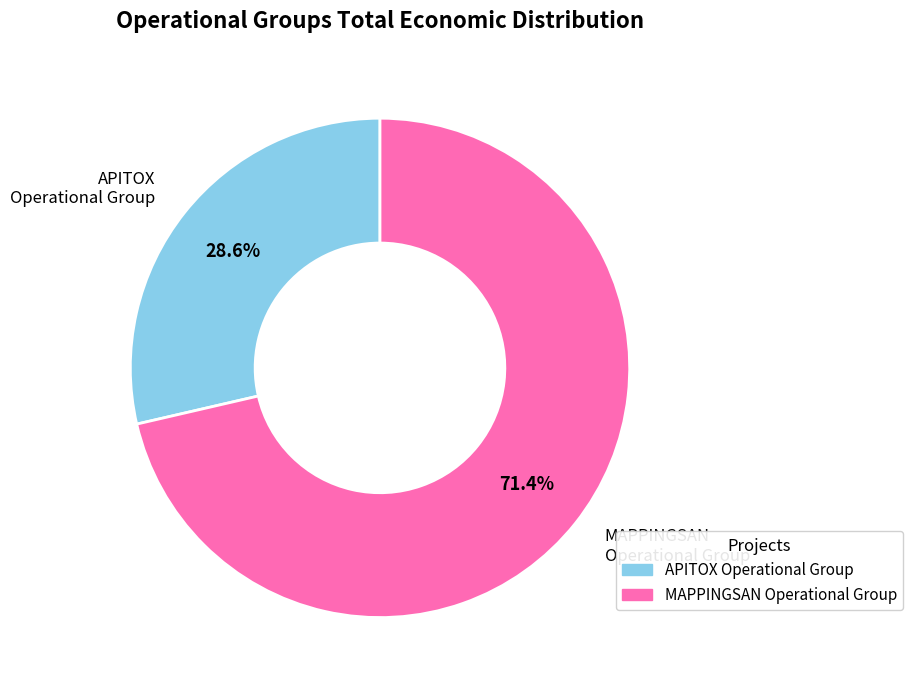

The APITOX Operational Group slice represents 29% of the pie. True or false?

True